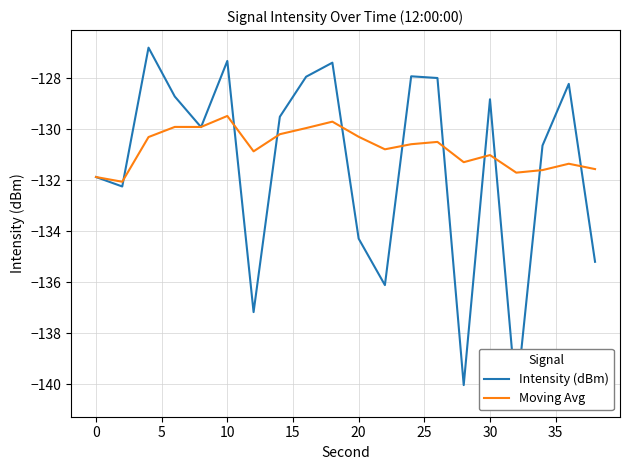

Is it true that Moving Avg equals -217.7 at 20?

False